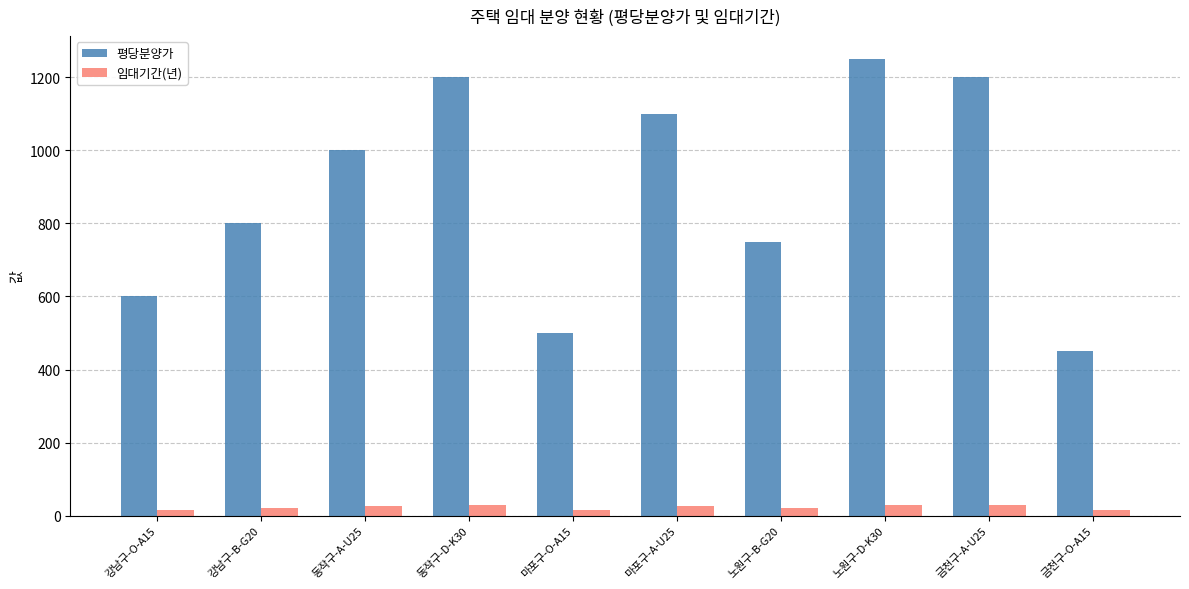

Which series has the largest range (max minus min)?

평당분양가